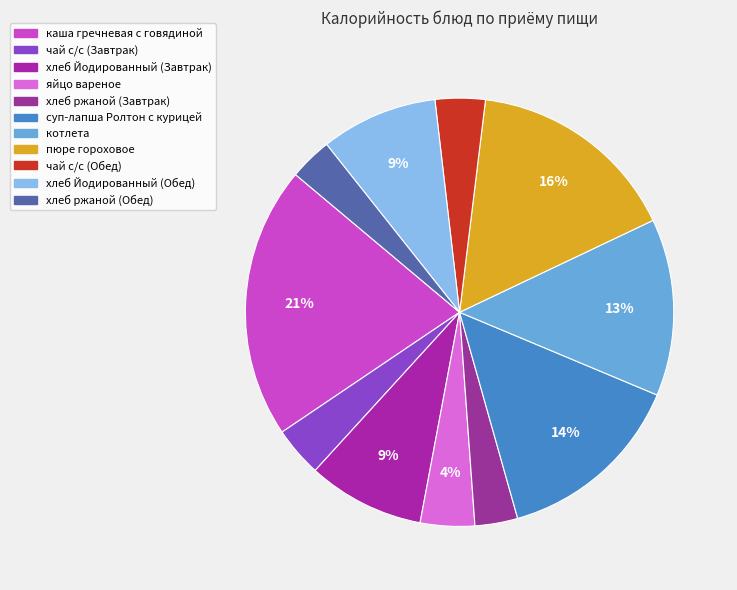

Does чай с/с (Обед) represent more than half of the total?

No